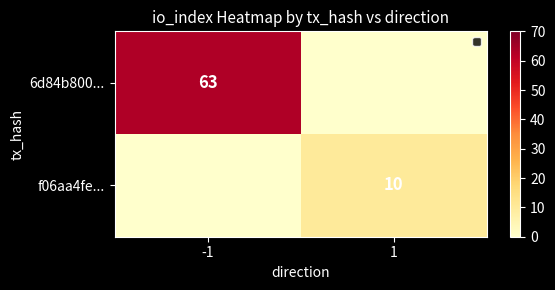

At which category is the sum across all series the highest?

-1